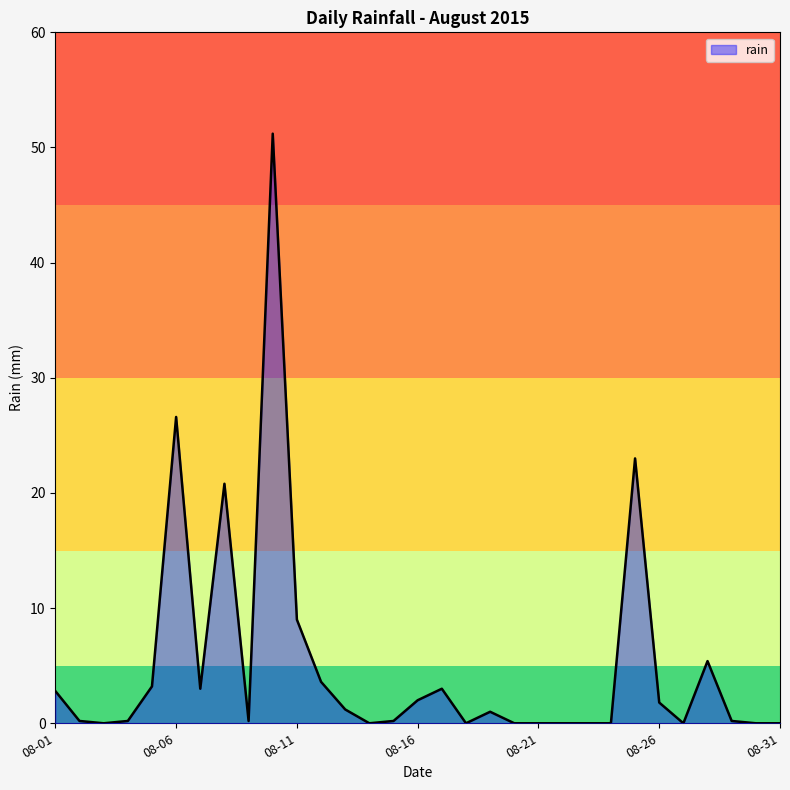

What is the difference between the maximum and minimum values?

51.2